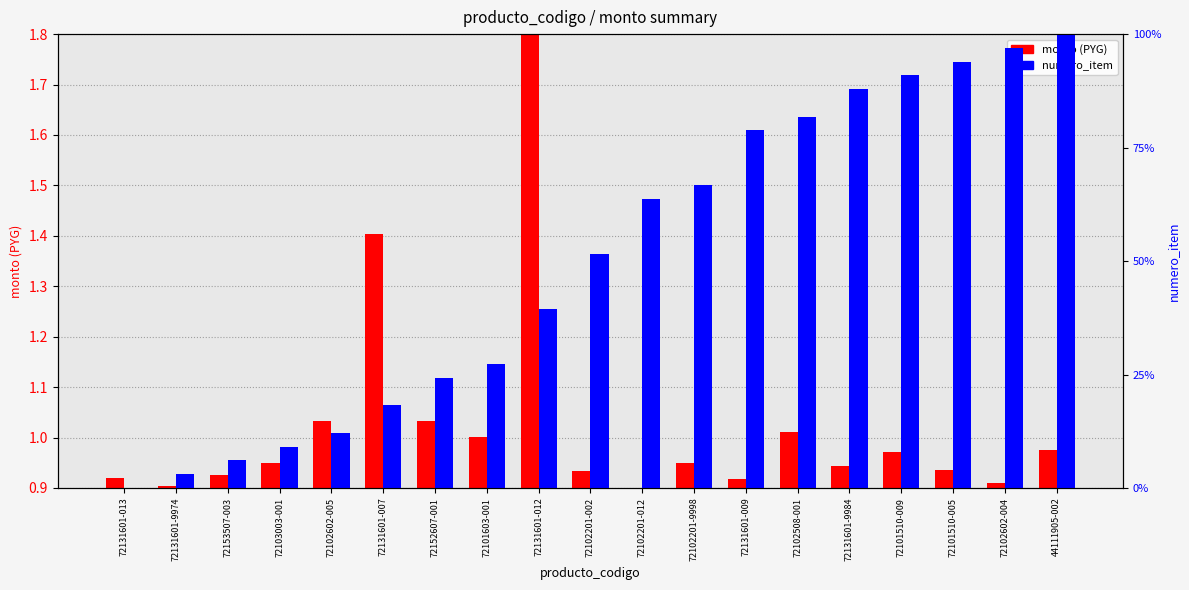

Which series has the widest spread of values?

numero_item